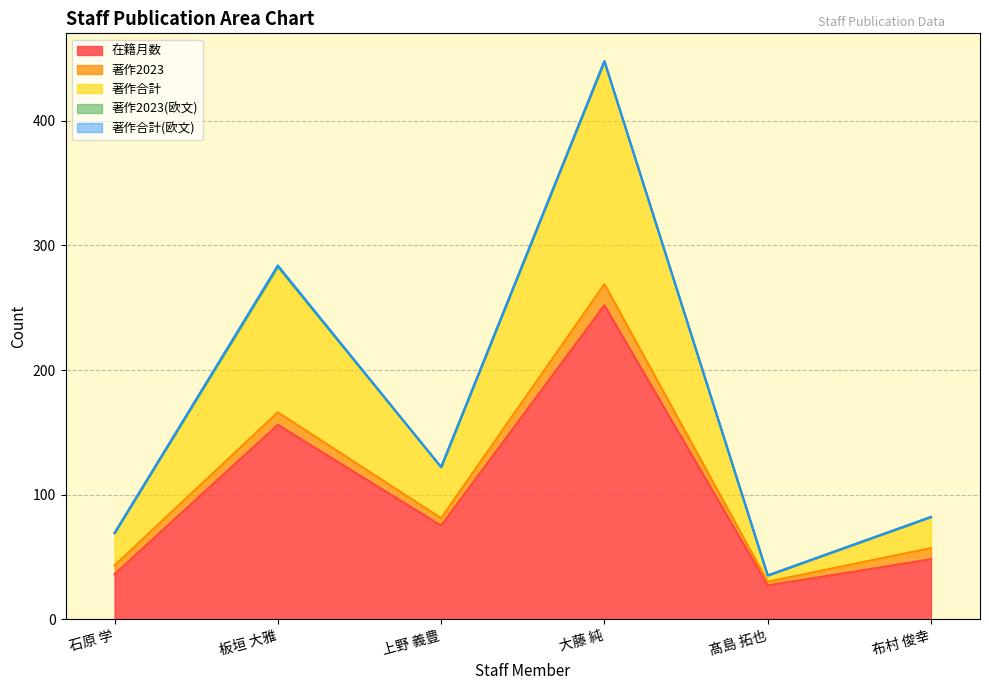

Which has a higher value, 石原 学 or 髙島 拓也?

石原 学